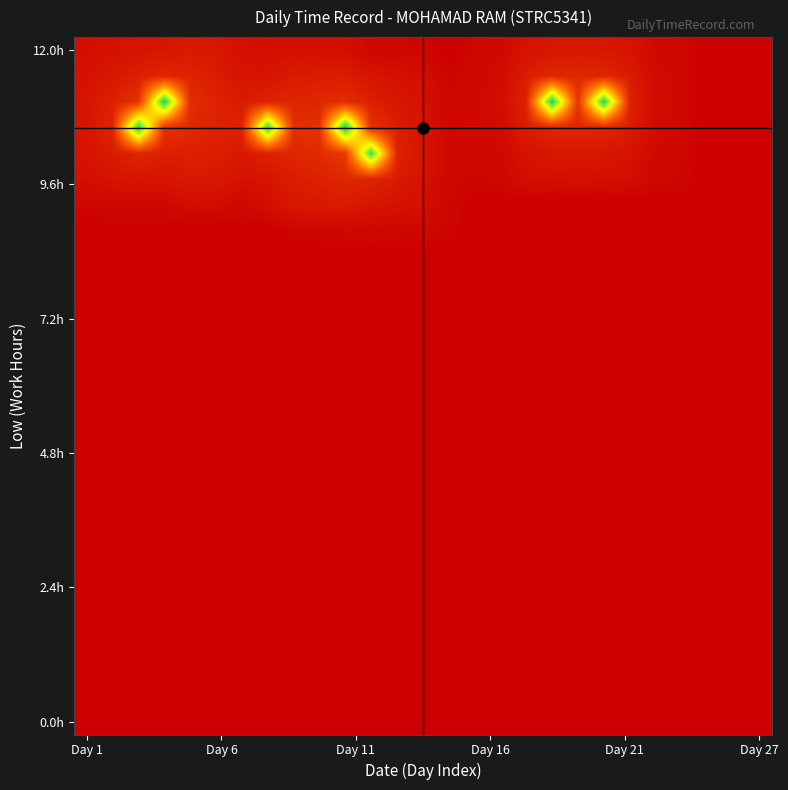

Count the number of categories in the chart.

27